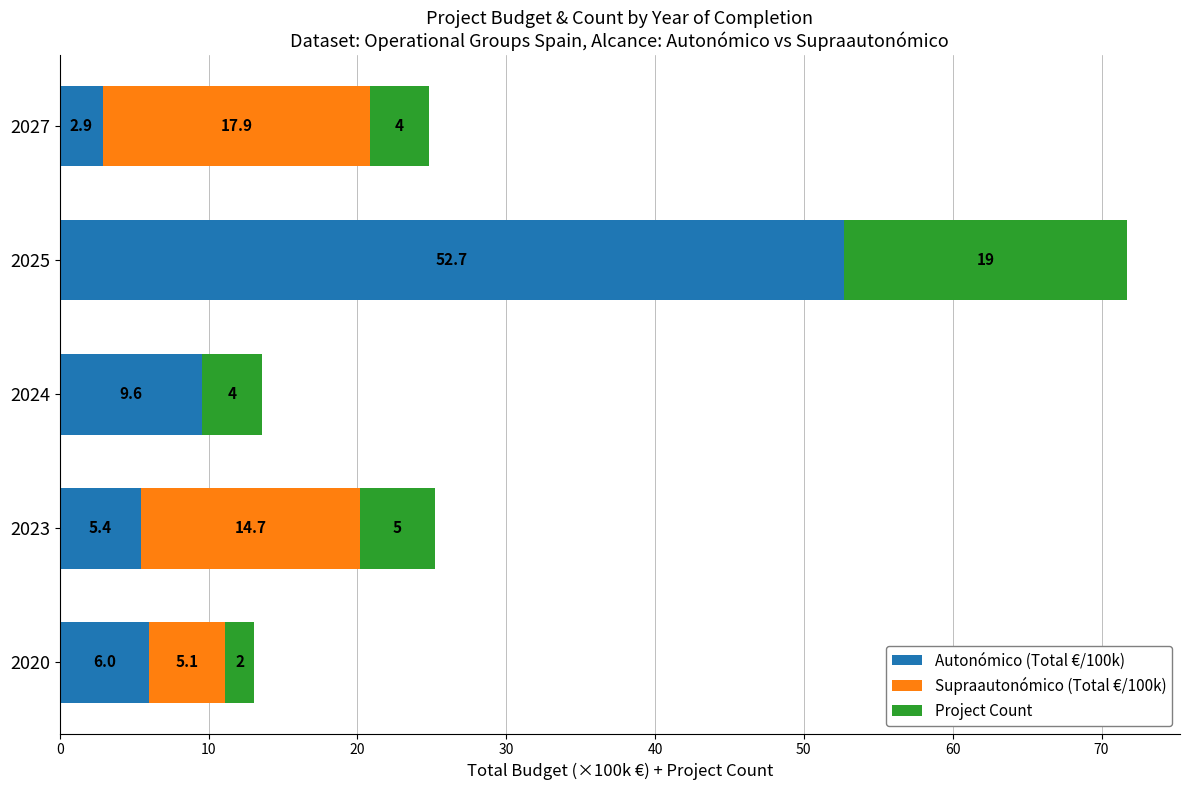

Read the Autonómico (Total €/100k) value at 2023.

5.4